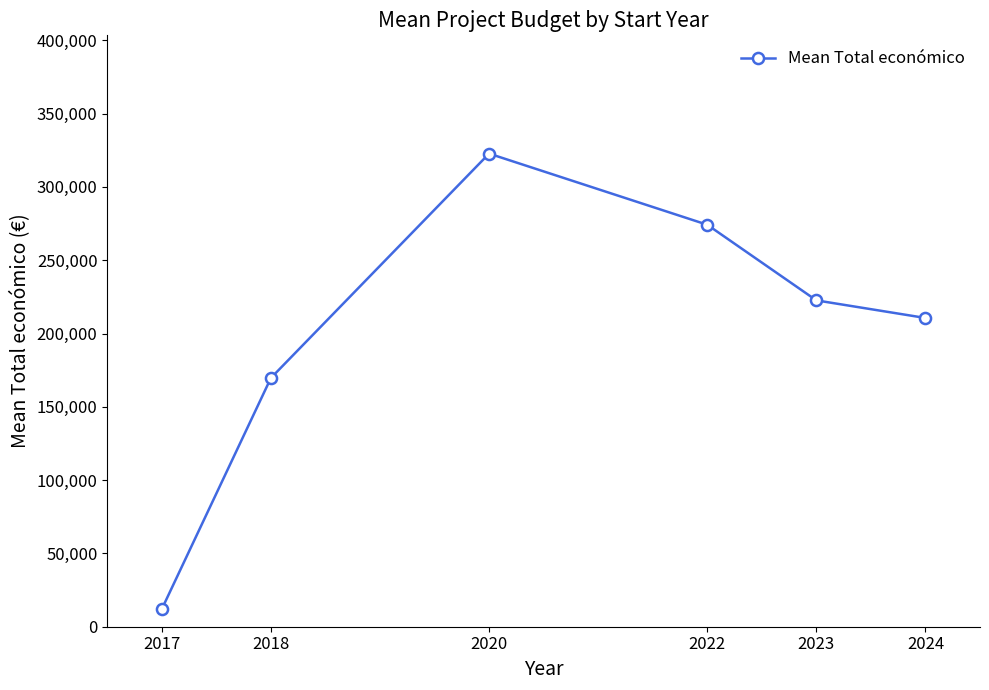

What is the difference between the maximum and minimum values?

310704